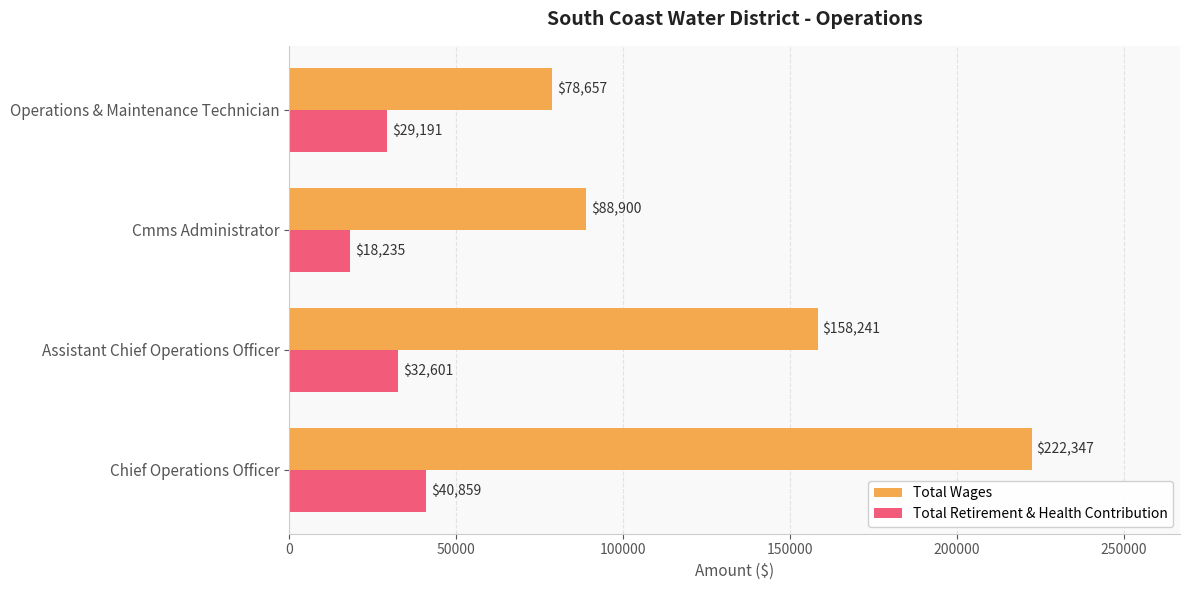

True or false: Total Wages has a value of 88900 at Cmms Administrator.

True